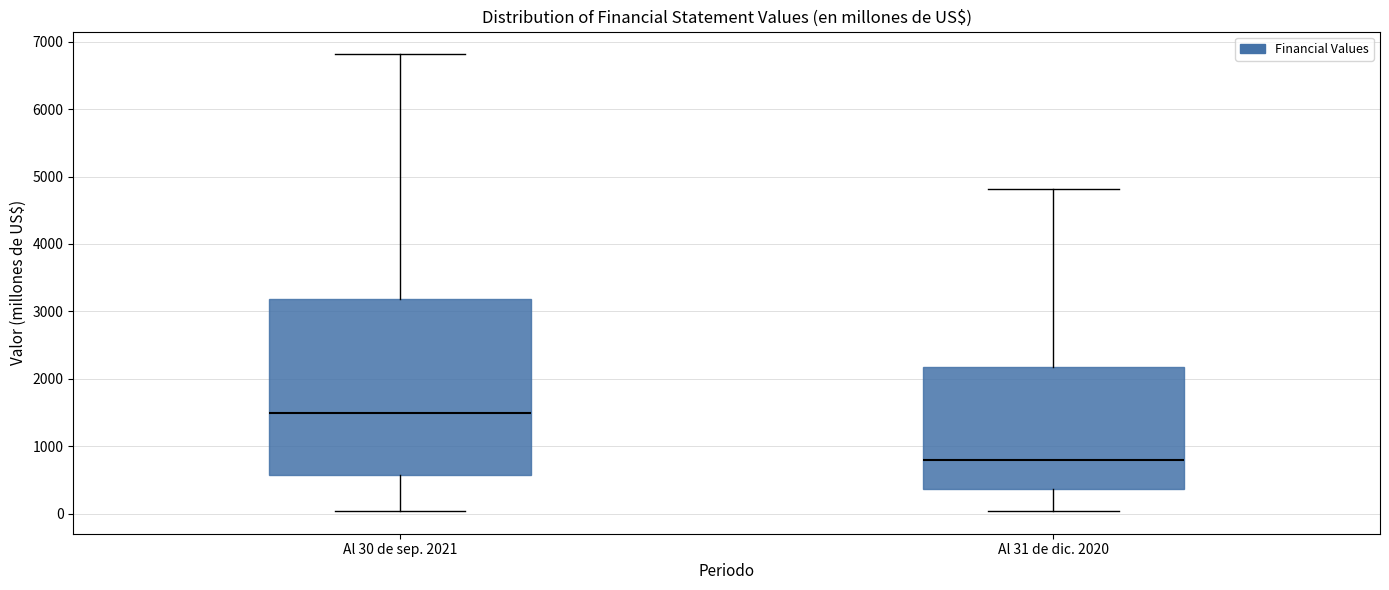

Which box's median line is the highest?

Al 30 de sep. 2021